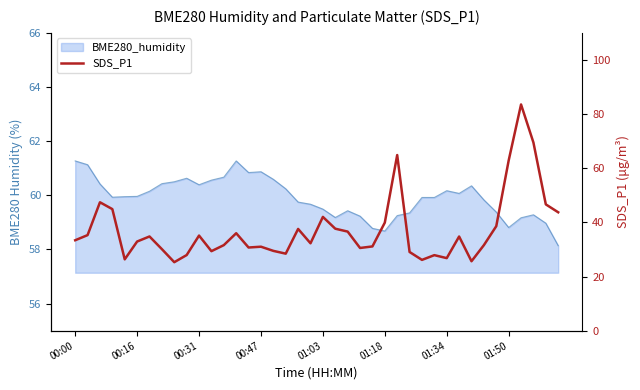

What is the average value?

37.2